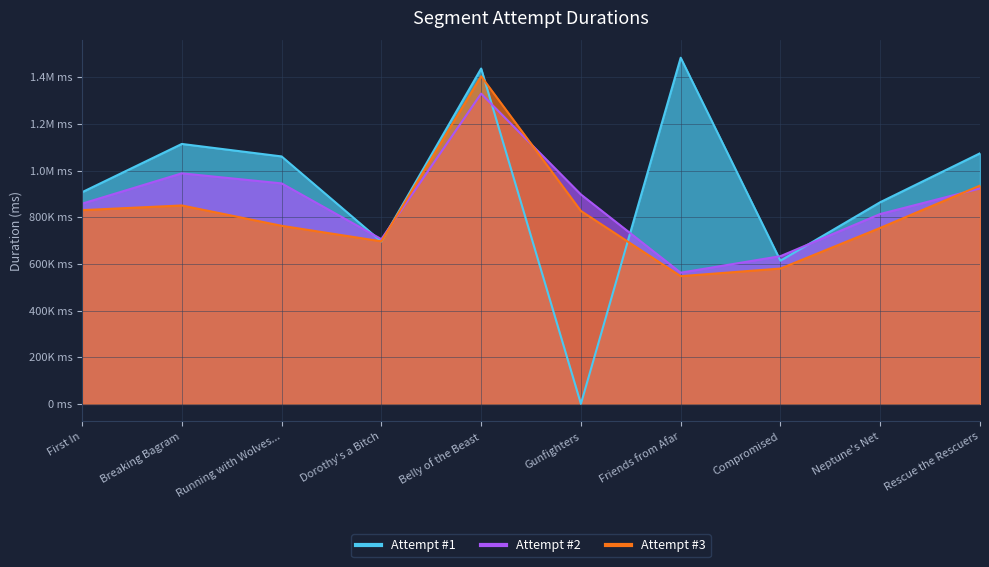

How many lines are shown in the chart?

3